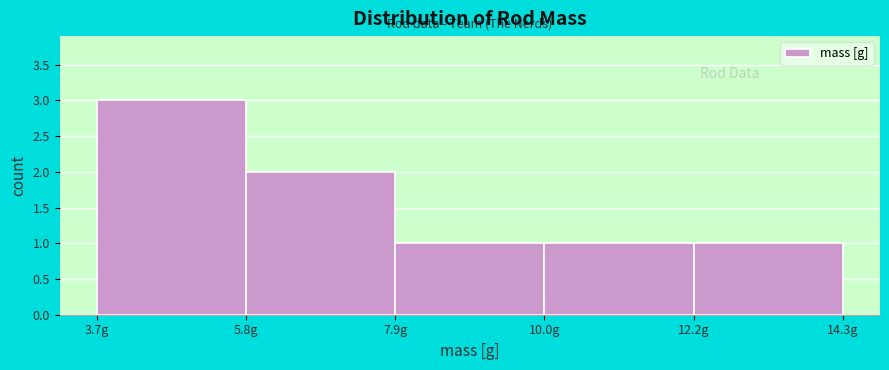

Reading left to right, list every bar in this chart as the range it spans on the x-axis followed by its height. Neither the bar edges nor the heights are printed on the chart, so give them approximately, as read against the axes.

3.5 to 6.0: 3
6.0 to 8.0: 2
8.0 to 10.0: 1
10.0 to 12.0: 1
12.0 to 14.5: 1